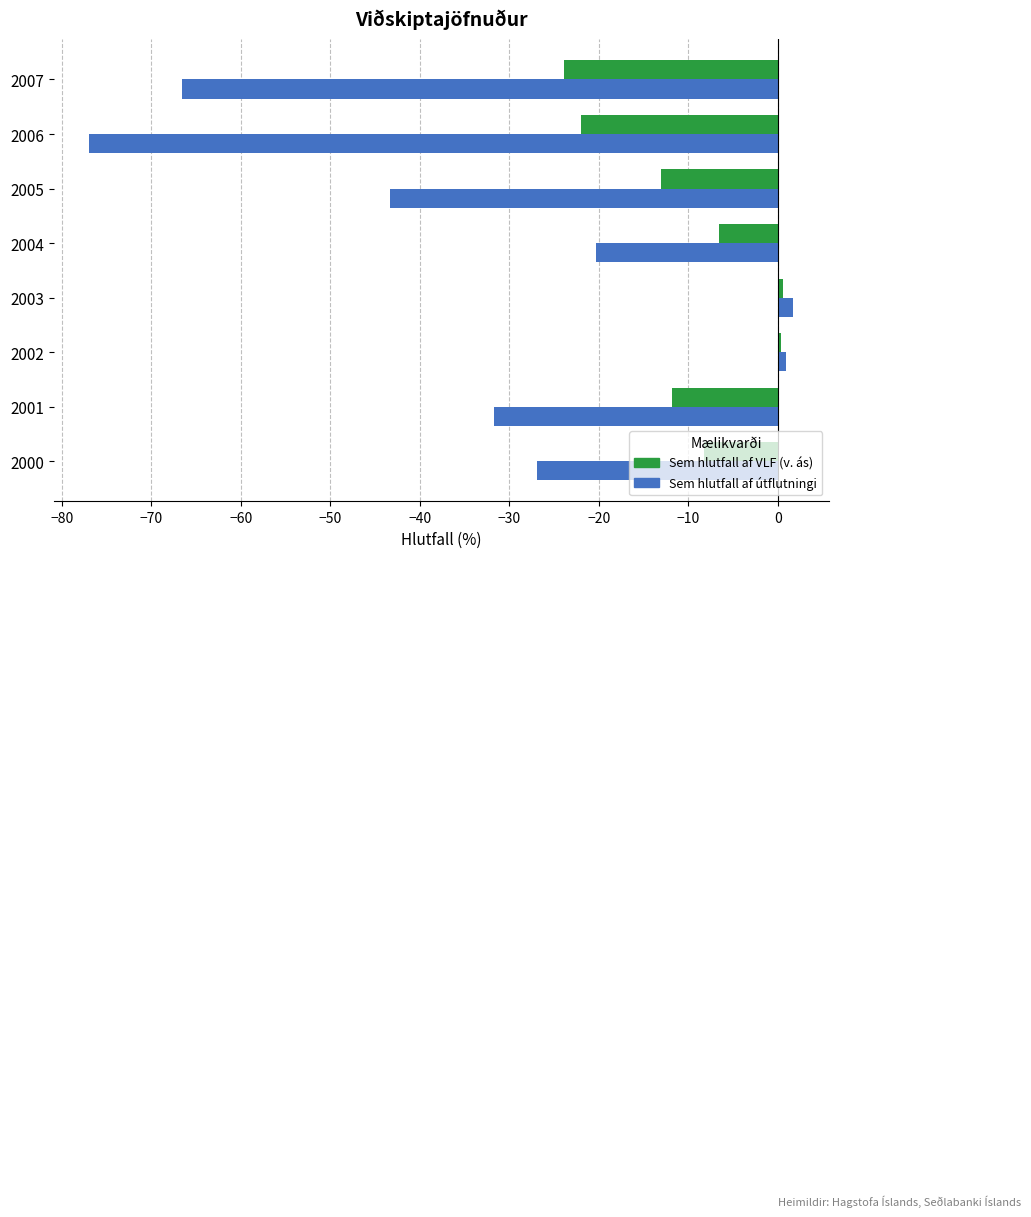

What is the difference between the highest and lowest values at 2007?

42.7